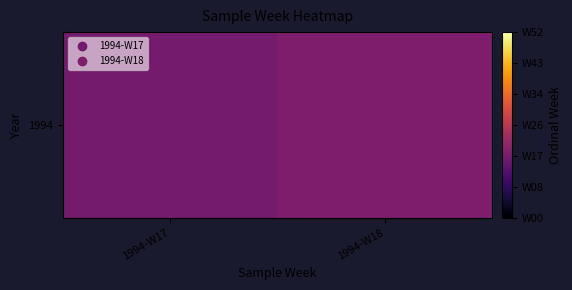

At which category does the chart reach its minimum across all series?

1994-W17